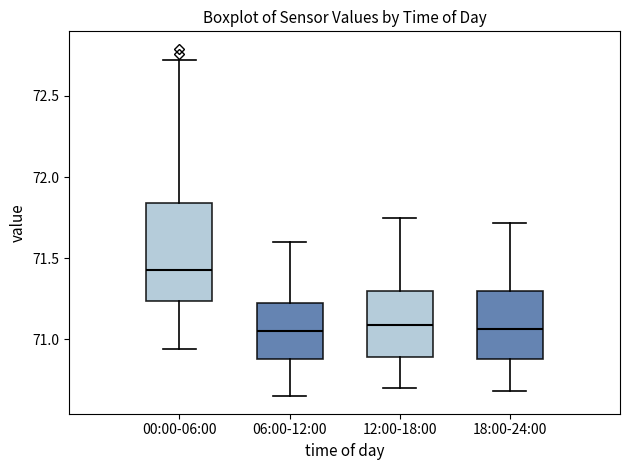

Which box's median line is the highest?

00:00-06:00